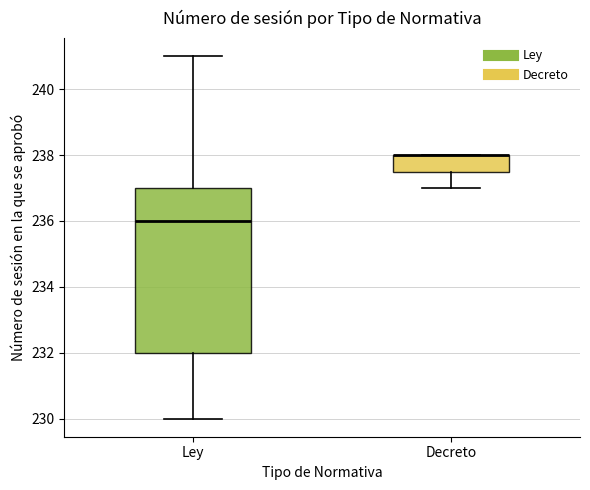

Which box is the tallest, from its lower edge to its upper edge?

Ley